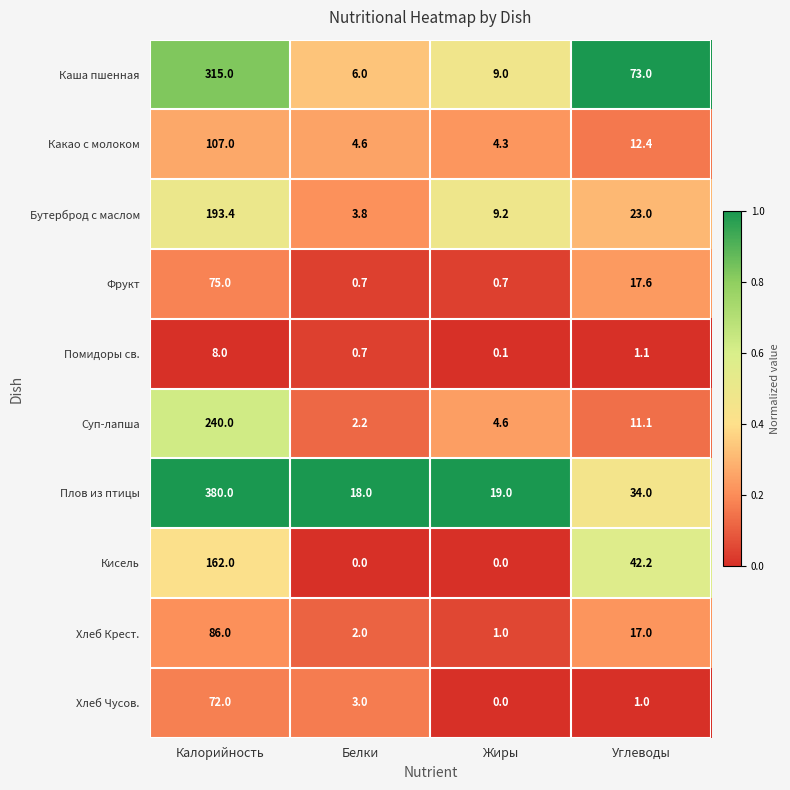

Rank the series by their maximum value, from lowest to highest.

Помидоры св., Хлеб Чусов., Фрукт, Хлеб Крест., Какао с молоком, Кисель, Бутерброд с маслом, Суп-лапша, Каша пшенная, Плов из птицы